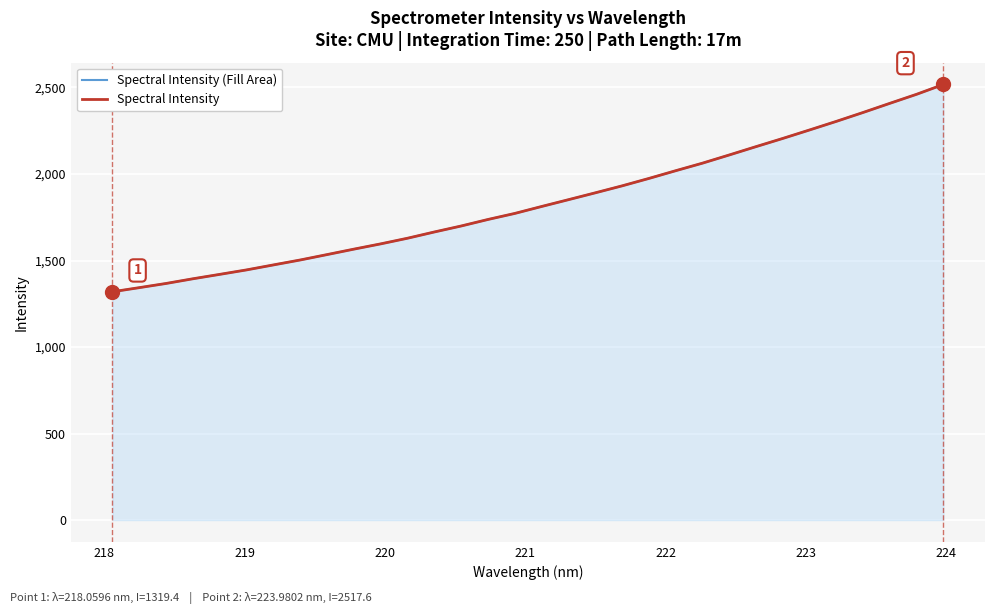

What is the smallest value displayed?

1319.4